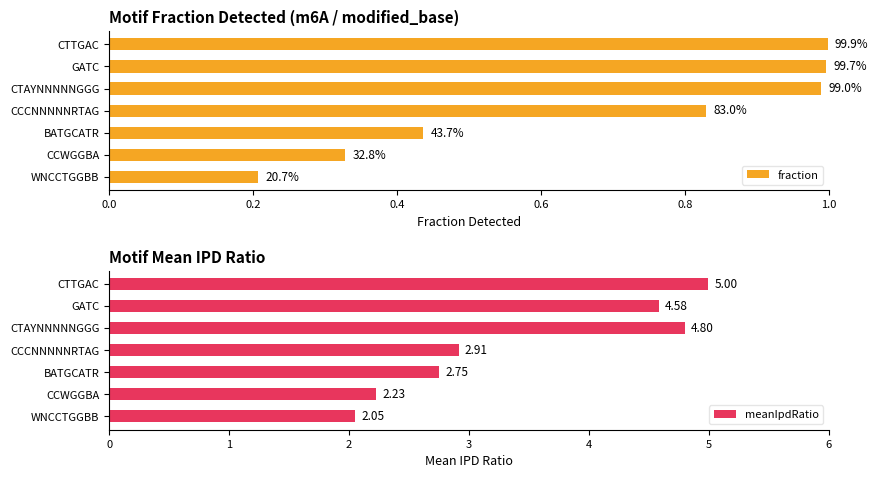

Which series has the widest spread of values?

meanIpdRatio